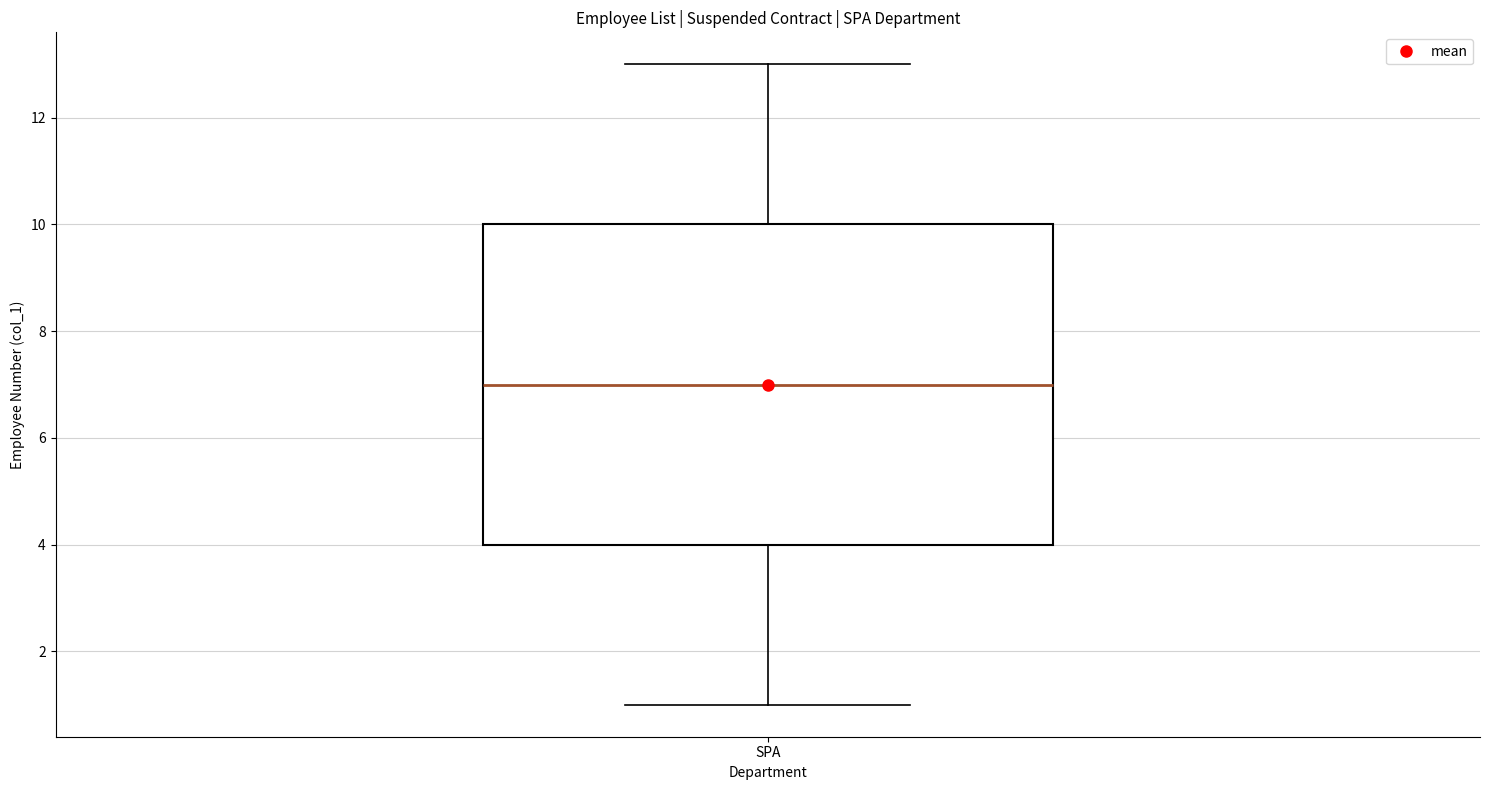

Transcribe this box plot: give where the median line is, the range the box spans, and where the two whiskers end, as read against the y-axis. The values are not printed on the chart, so give them approximately, as read against the axis.

median 7, box 4 to 10, whiskers 1 to 13